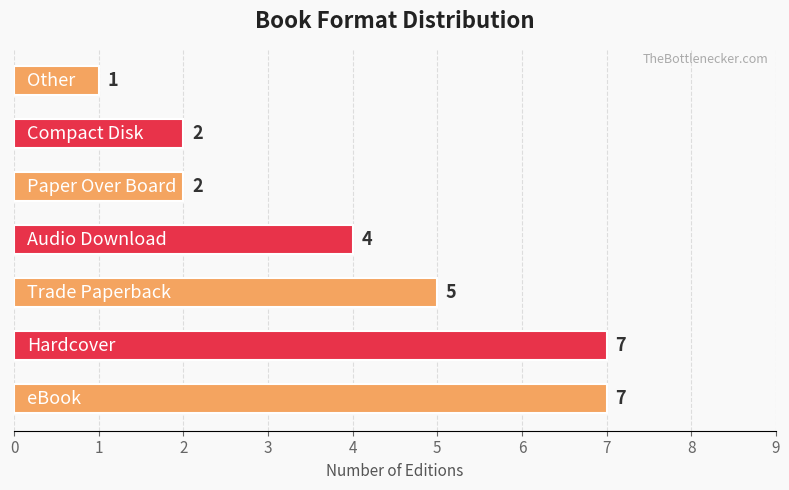

What is the greatest value displayed?

7